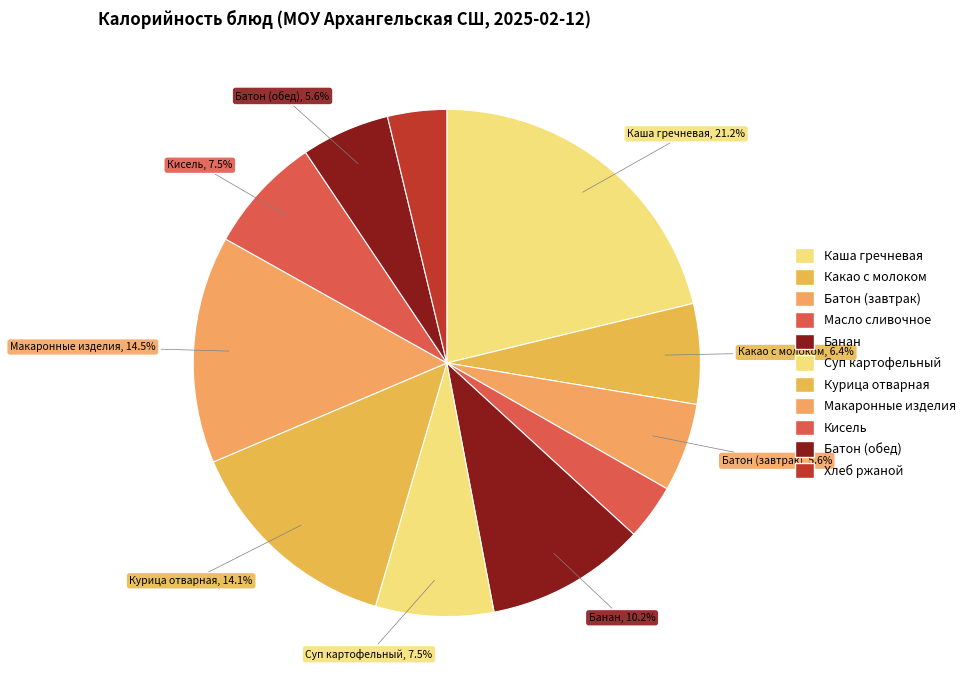

Does Батон (обед) represent more than half of the total?

No